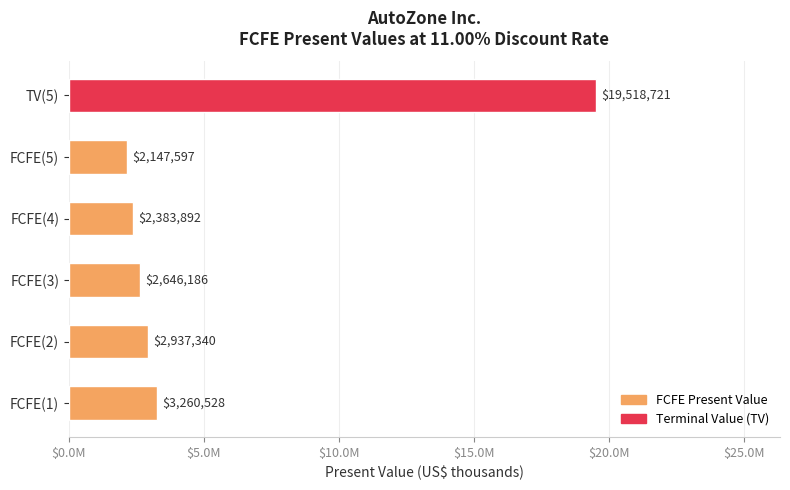

Are the bars horizontal?

Yes